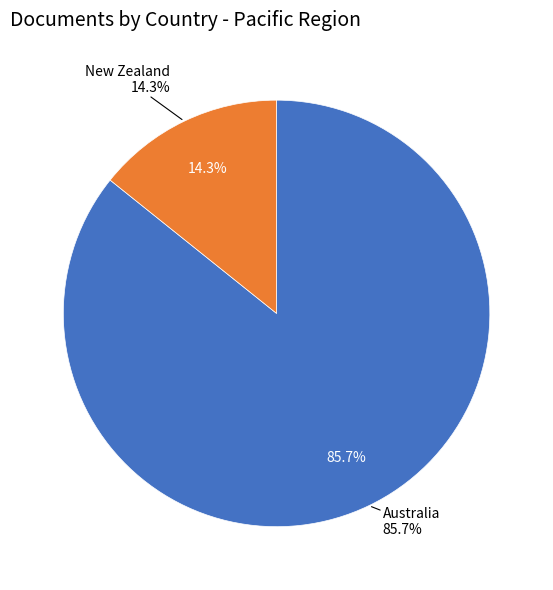

What is the total percentage of Australia and New Zealand?

100.0%